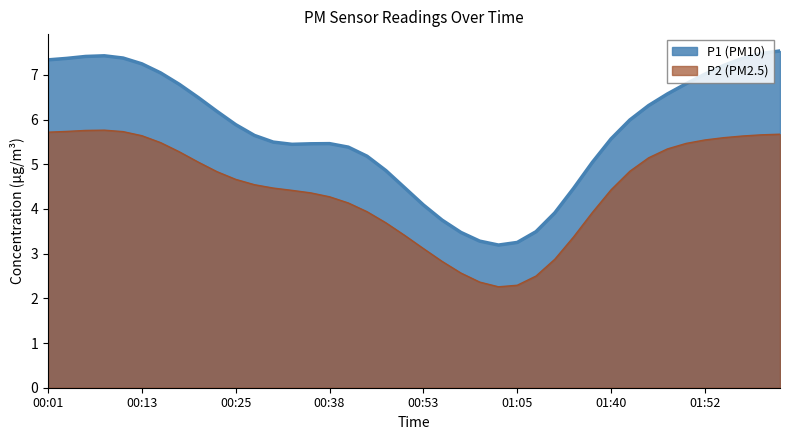

The P1 series shows 4.8 at 00:16. True or false?

False